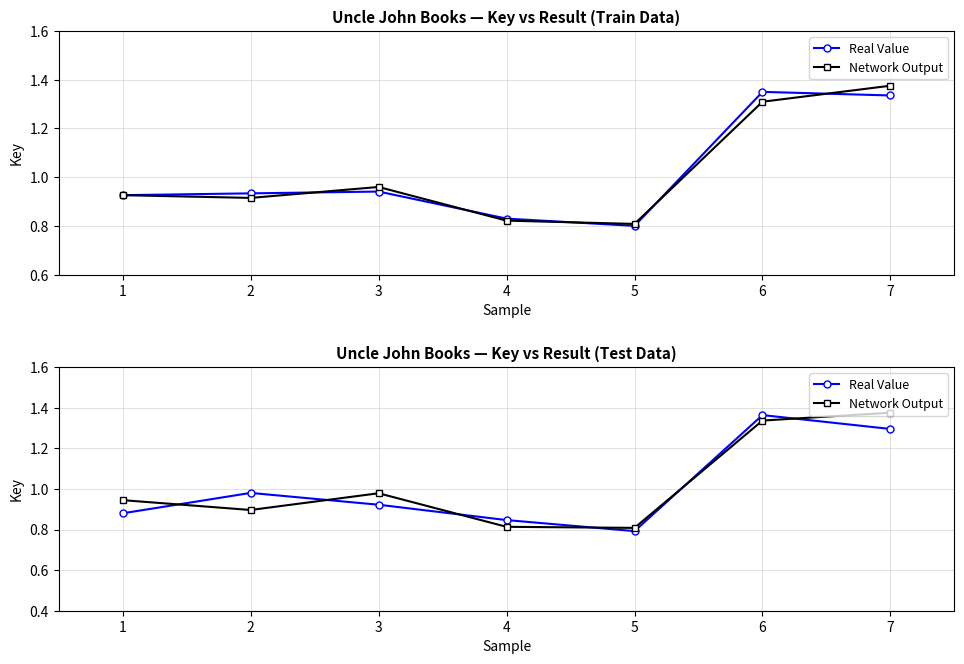

What is the difference between the highest and lowest values at 1?

0.1